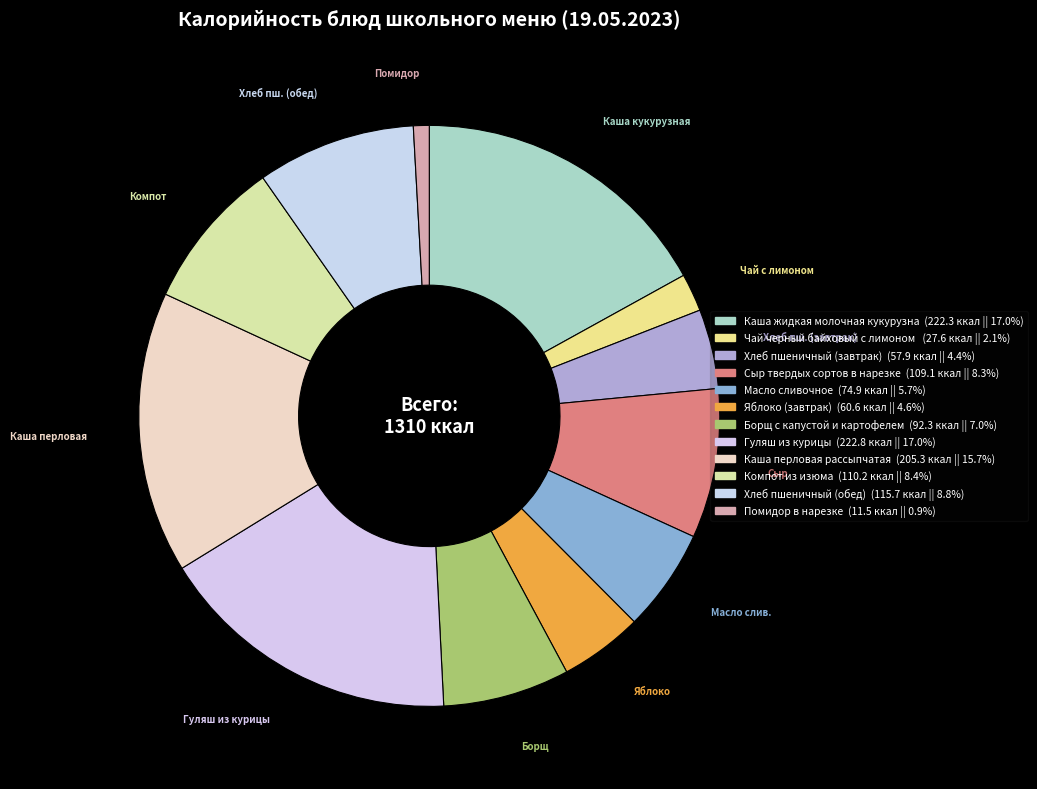

Is there a majority slice in this chart?

No